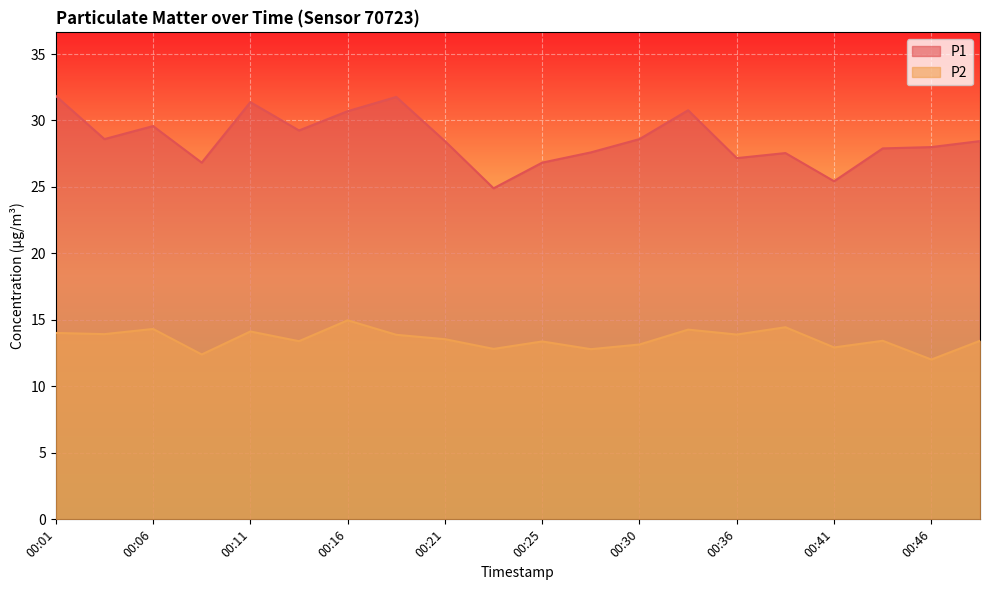

Rank the series at 00:16 from lowest to highest value.

P2, P1